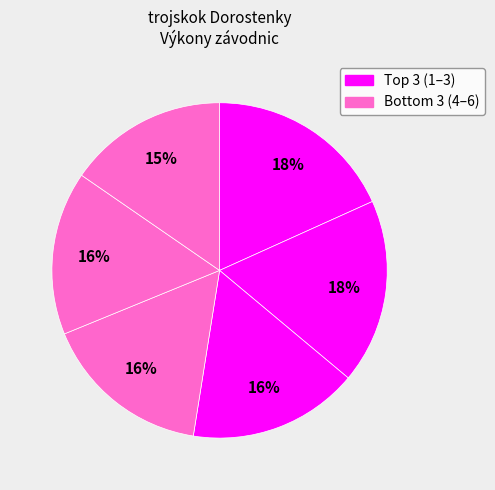

To the nearest percent, what is the average slice percentage?

17%